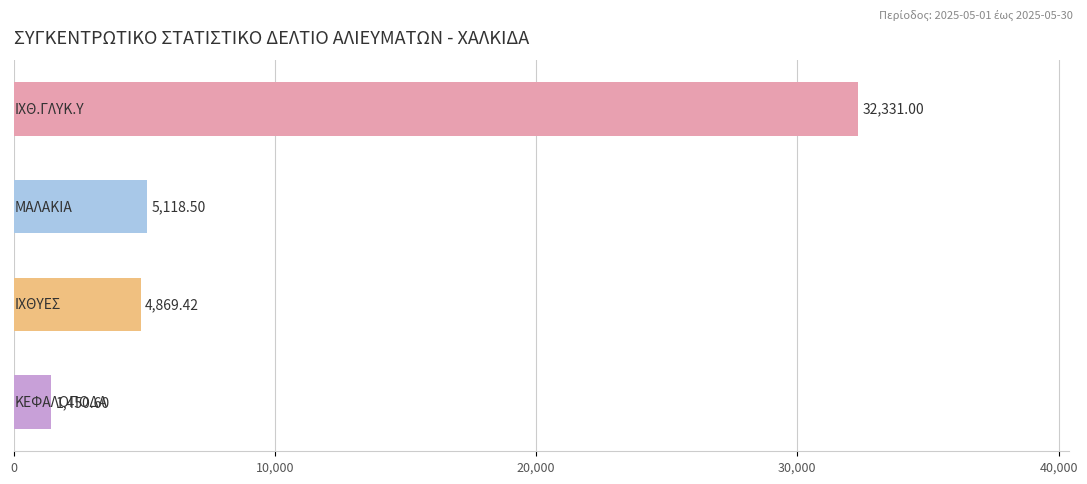

What is the sum of all values?

43769.5